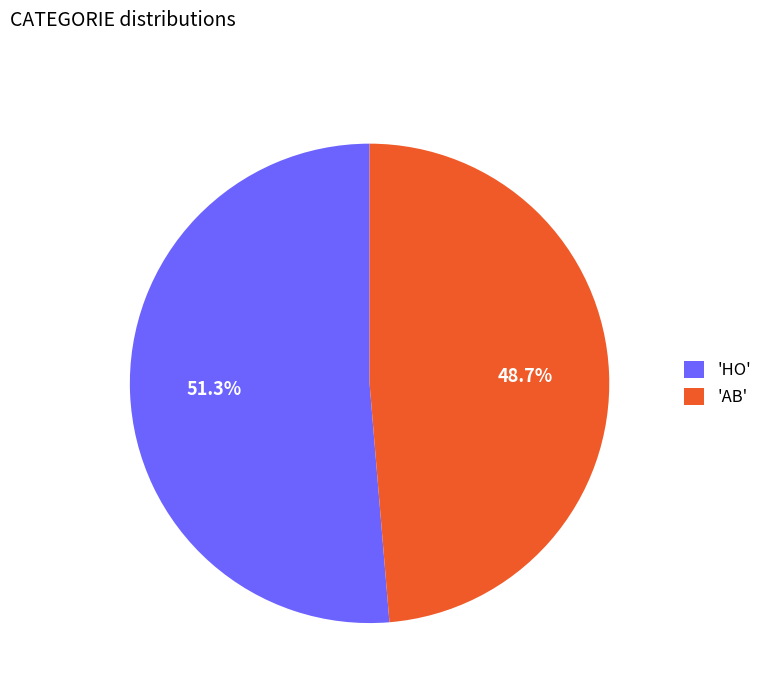

Which slice is the smallest?

'AB'